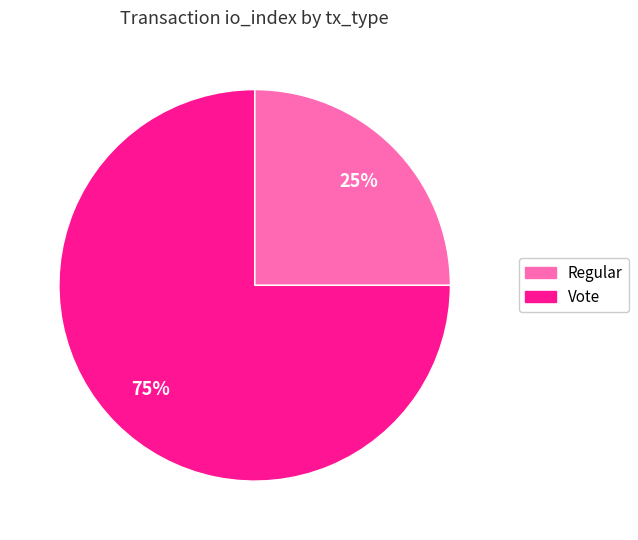

To the nearest percent, what is the difference between the Vote and Regular slice percentages?

50%